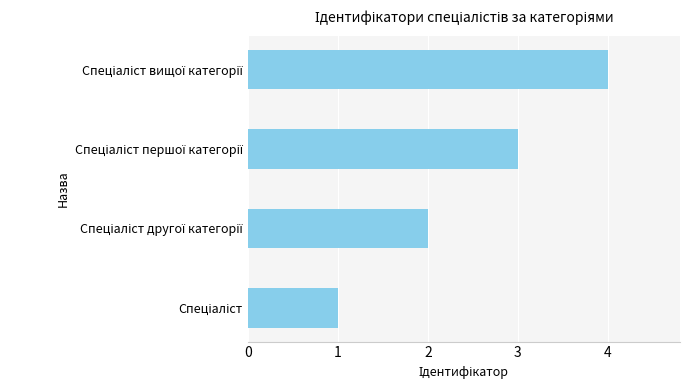

What is the greatest value displayed?

4